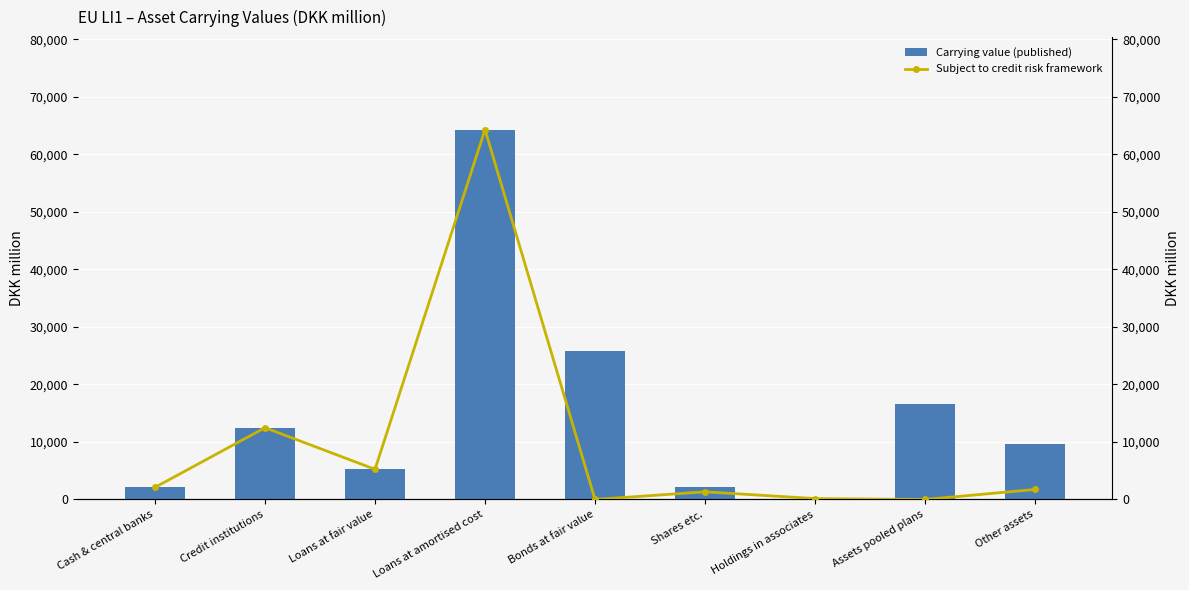

What is the value of the Carrying value (published) bar at the 3rd from the left?

5248